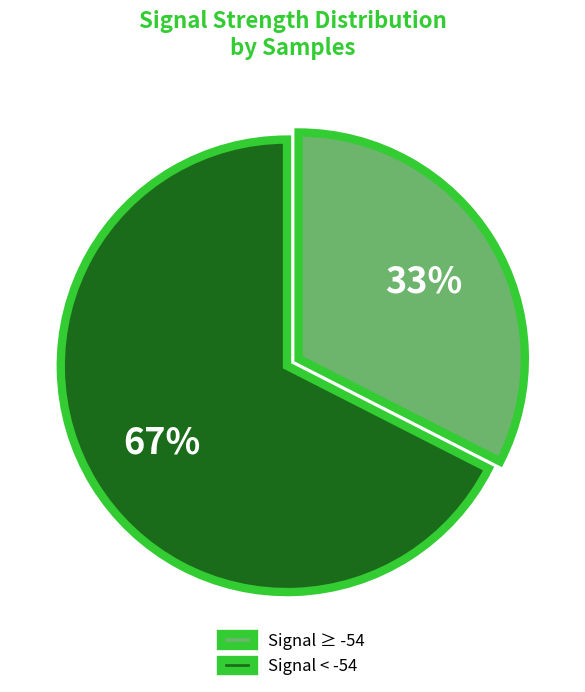

How many segments does this pie chart have?

2